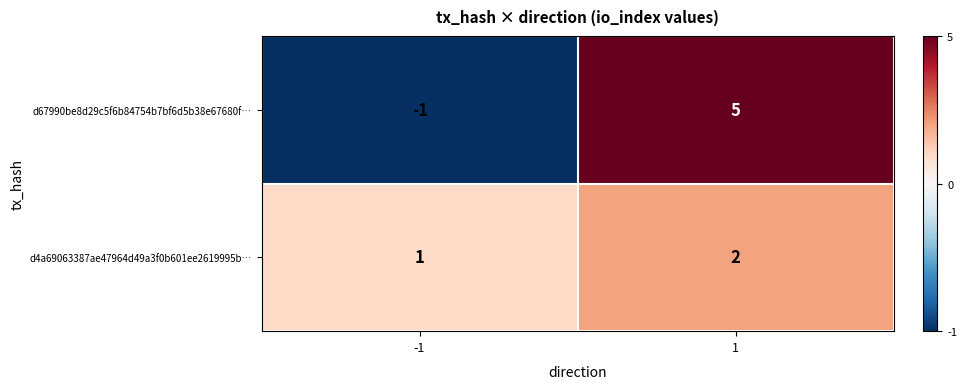

Between -1 and 1, which series saw the biggest shift?

d67990be8d29c5f6b84754b7bf6d5b38e67680f…